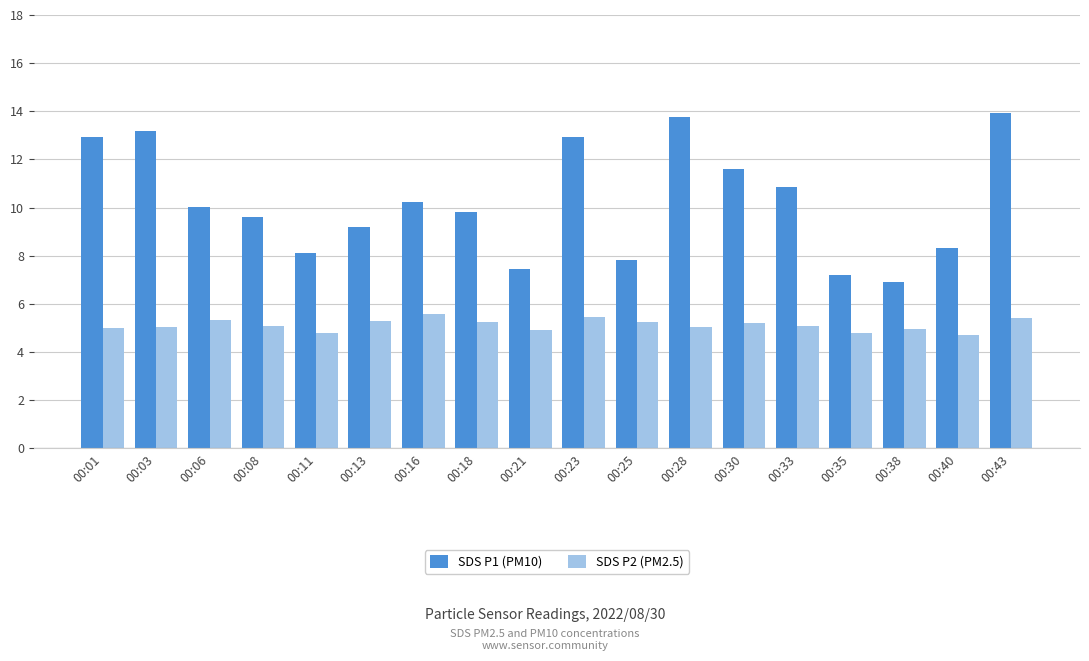

The SDS P2 (PM2.5) series shows 3.2 at 00:43. True or false?

False